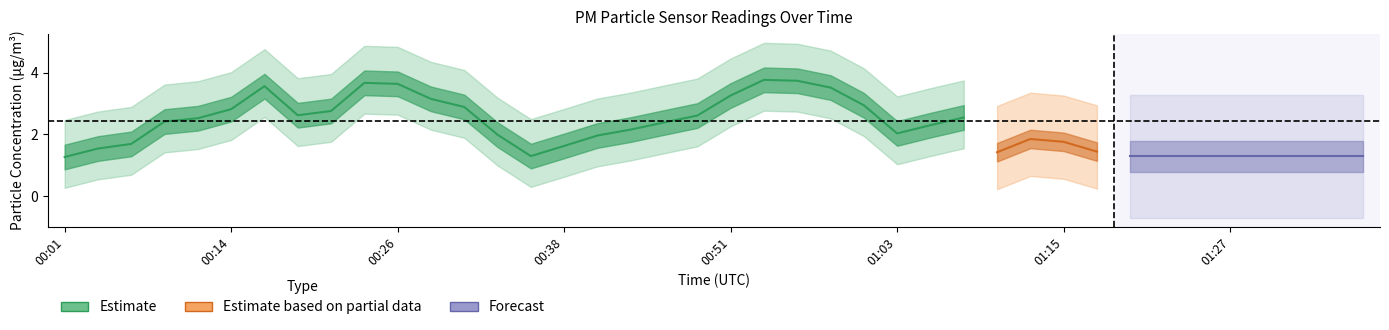

At which label does P1 first exceed 2?

00:01